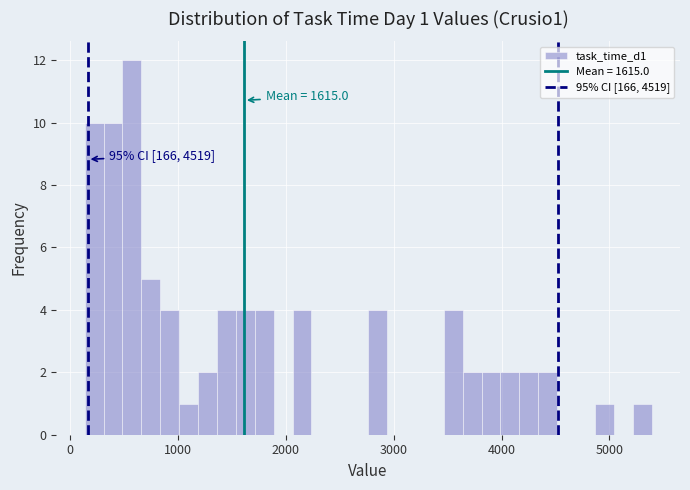

Read against the x-axis, roughly where is the centre of the tallest bar?

600